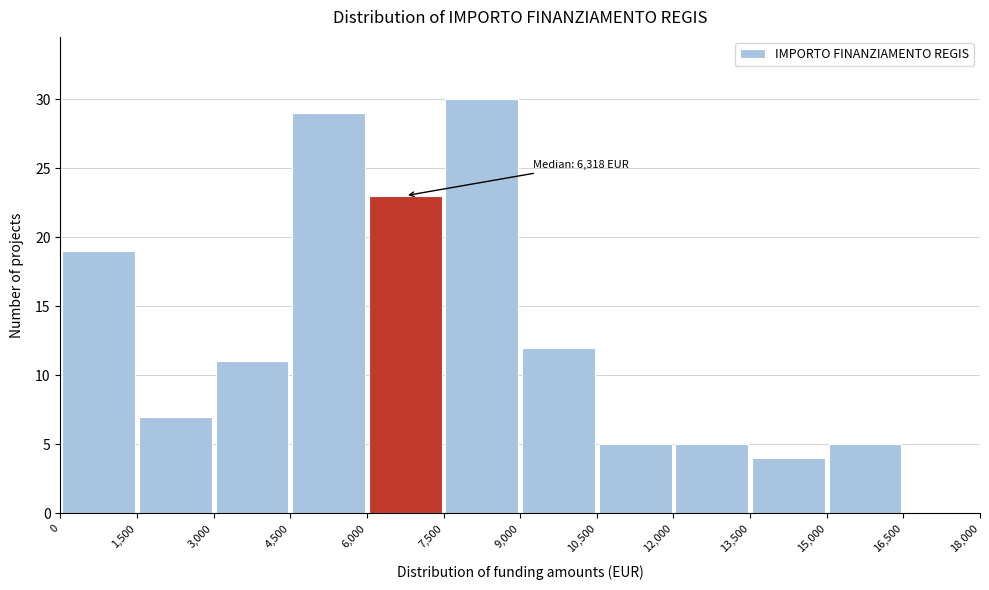

Over which range of the x-axis is the bar tallest?

7,500 to 9,000